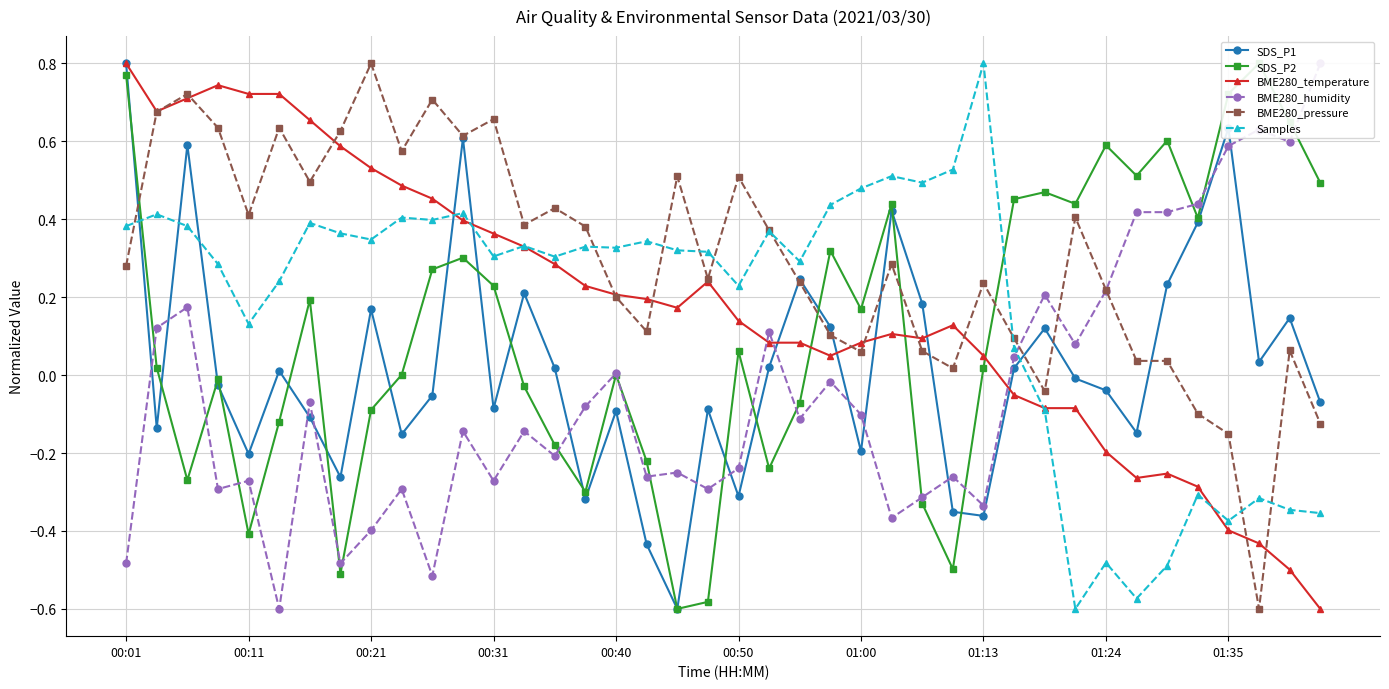

At 19, list the series in order from largest to smallest.

Samples, BME280_pressure, BME280_temperature, SDS_P1, BME280_humidity, SDS_P2